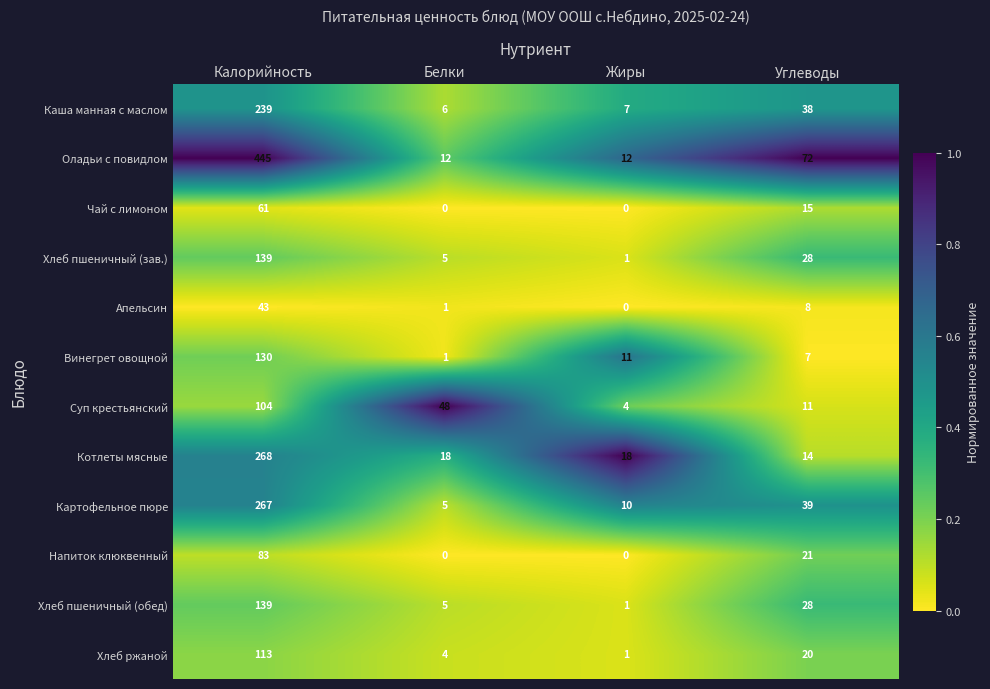

At which category is the sum across all series the highest?

Калорийность